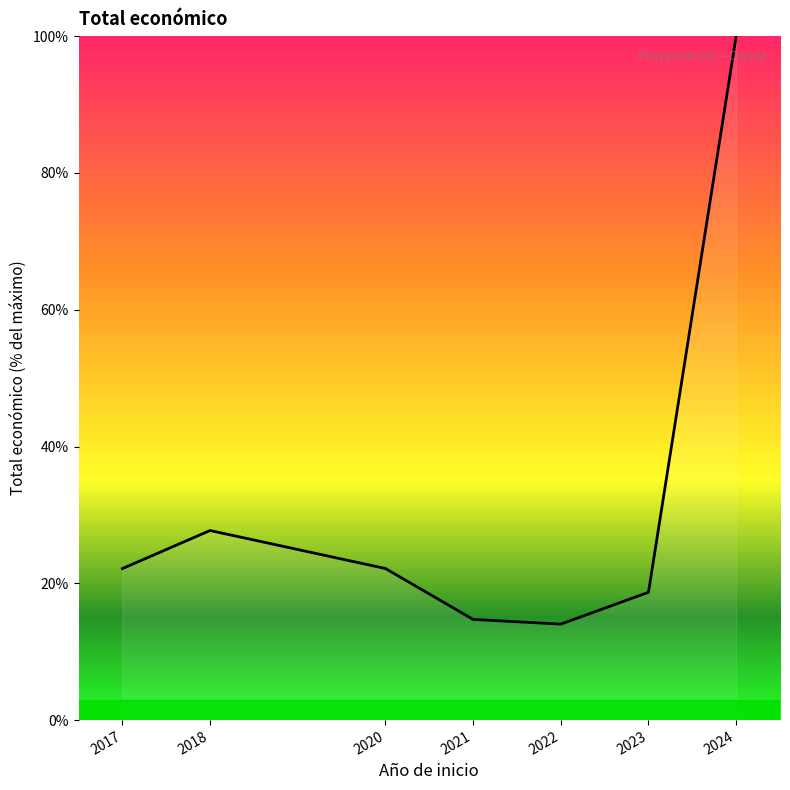

What is the minimum value shown in the chart?

14.0